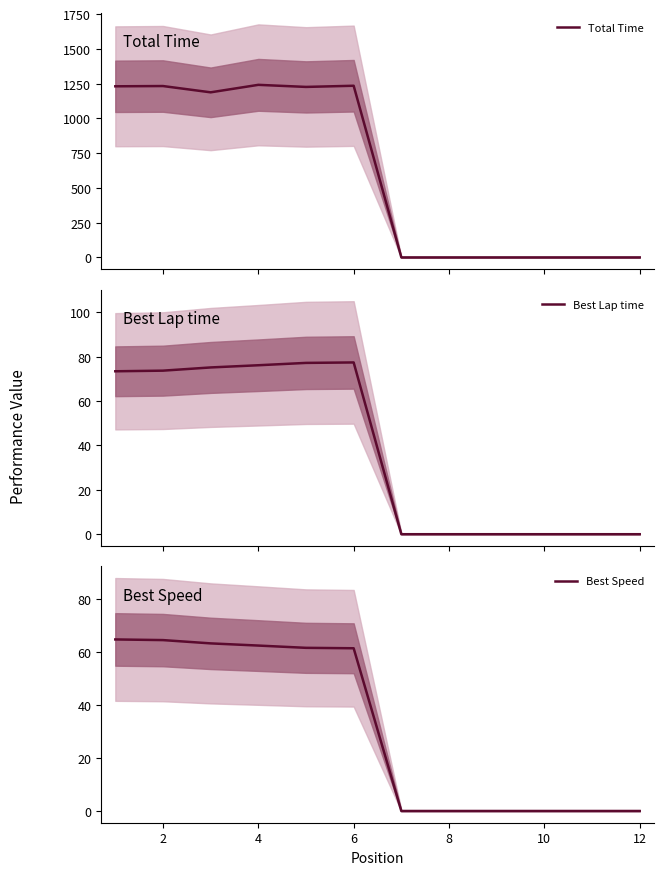

Is it true that Best Speed equals 64.5 at 2?

True